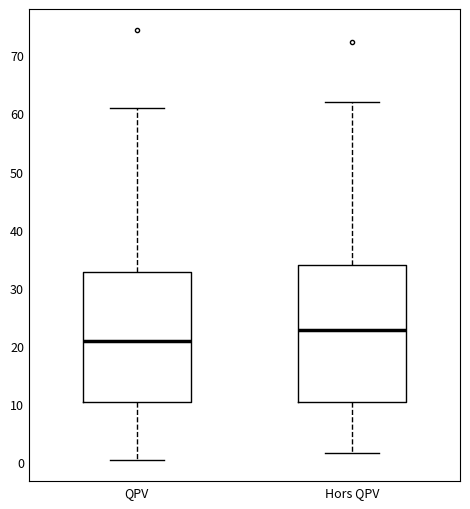

Which box has the lowest median line?

QPV